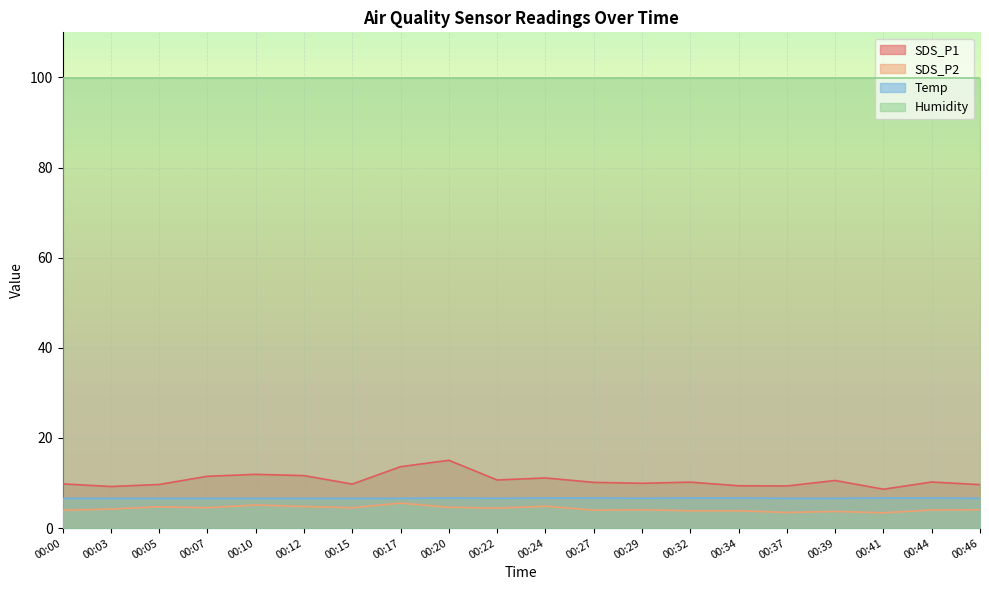

What is the difference between the maximum and minimum values in the SDS_P1 series?

6.4